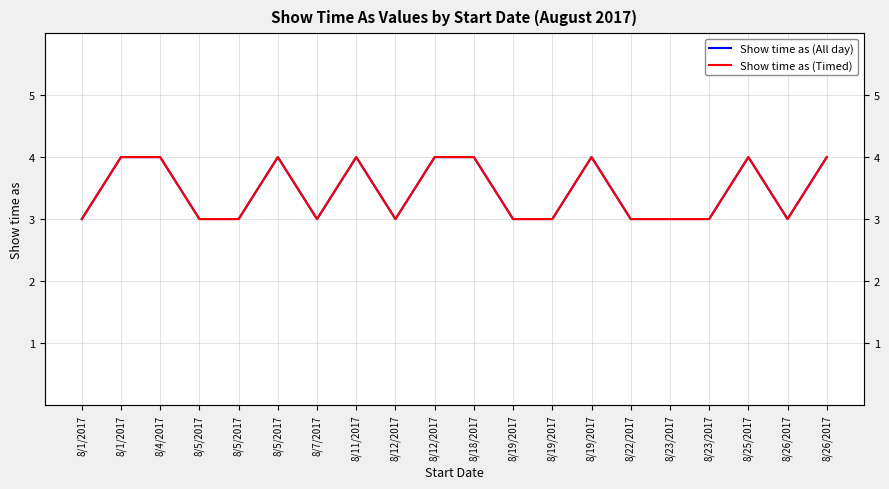

Reading left to right, list all the values displayed in this chart.

Show time as (All day): 3	4	4	3	3	4	3	4	3	4	4	3	3	4	3	3	3	4	3	4
Show time as (Timed): 3	4	4	3	3	4	3	4	3	4	4	3	3	4	3	3	3	4	3	4